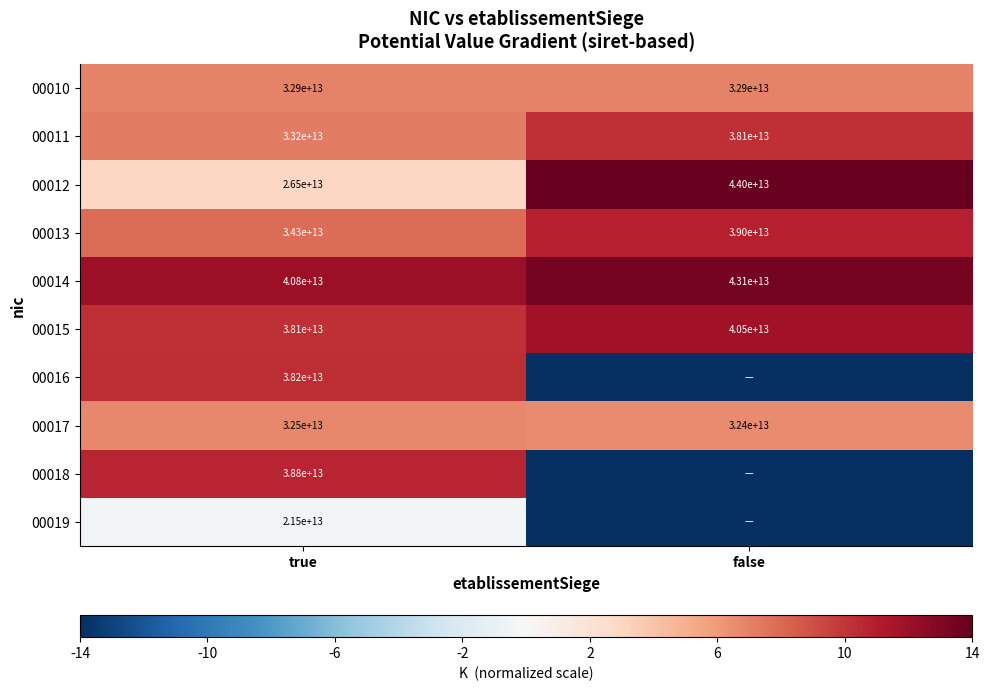

Count the number of categories in the chart.

2